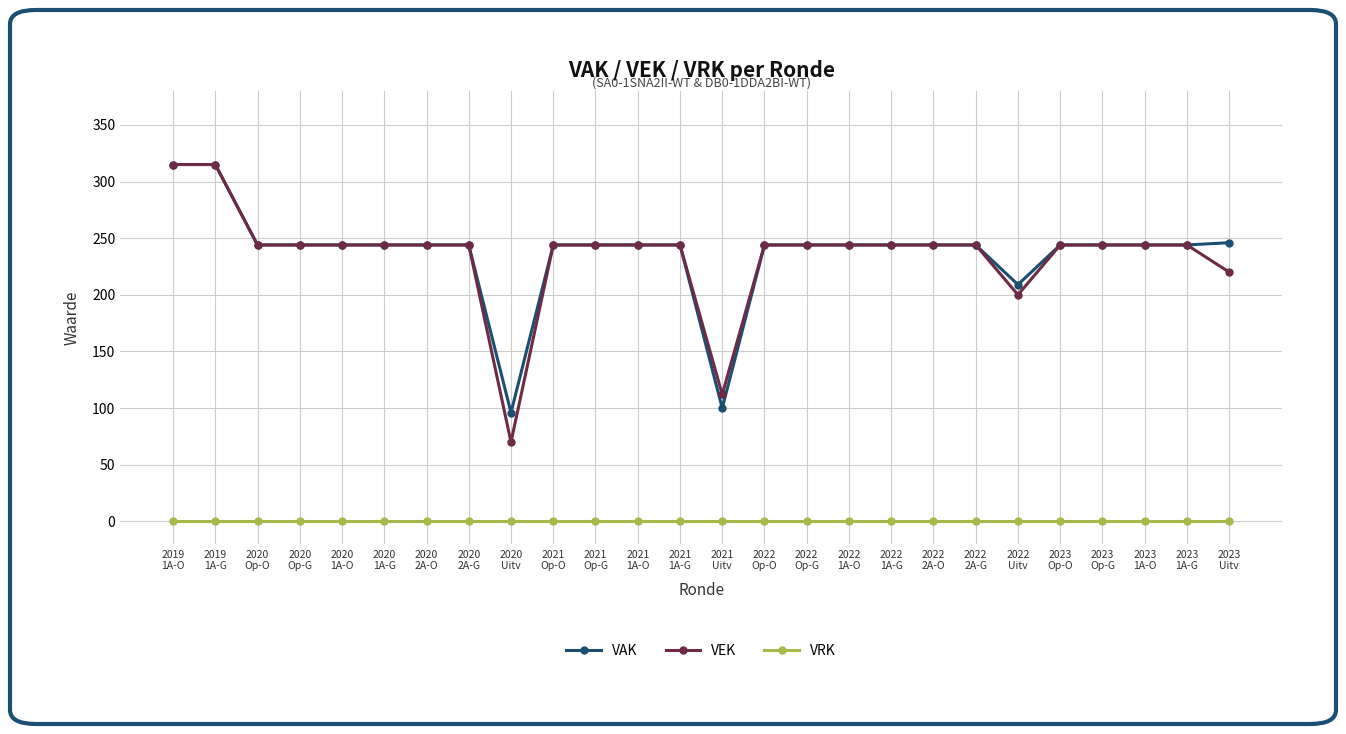

Which series has the widest spread of values?

VEK